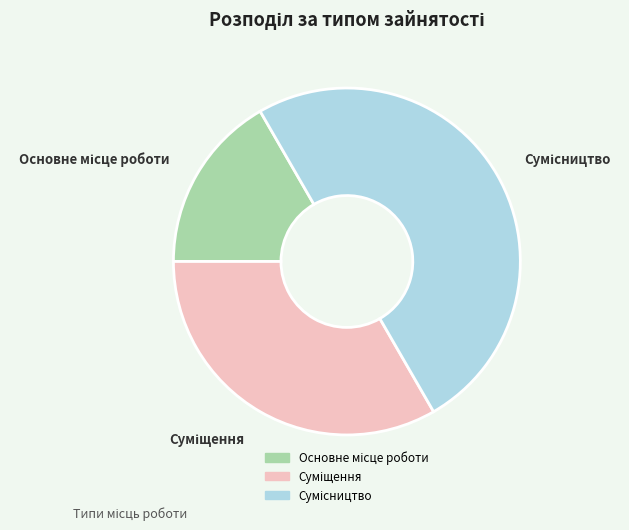

Count the number of slices in the pie.

3